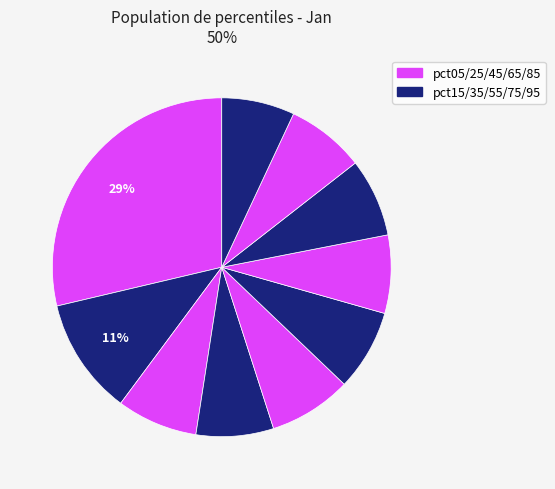

How many slices are in this pie chart?

10